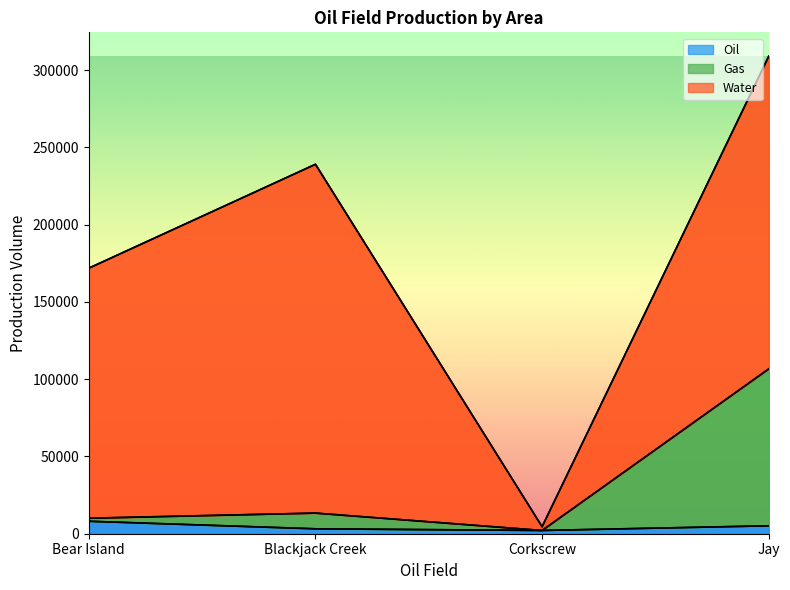

Is it true that Oil equals 3173 at Blackjack Creek?

True